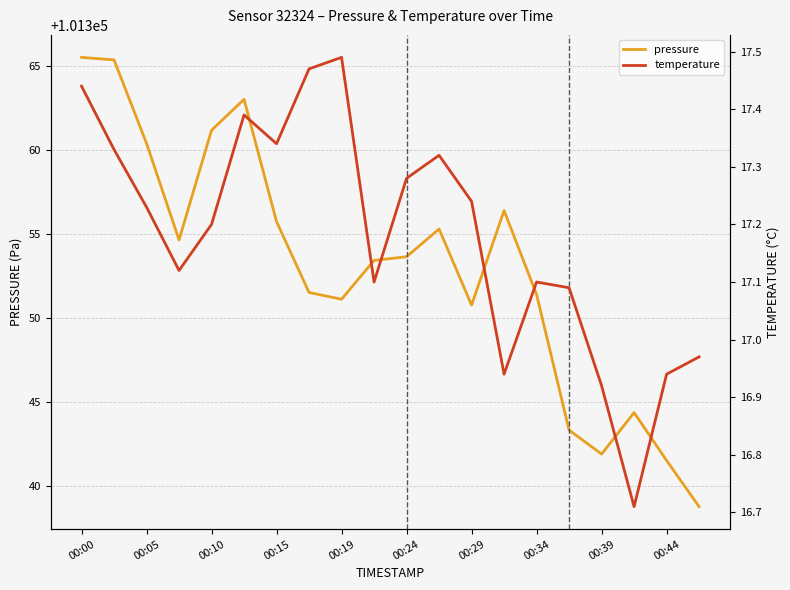

In pressure, how many points are lower than both neighbors (excluding endpoints)?

4